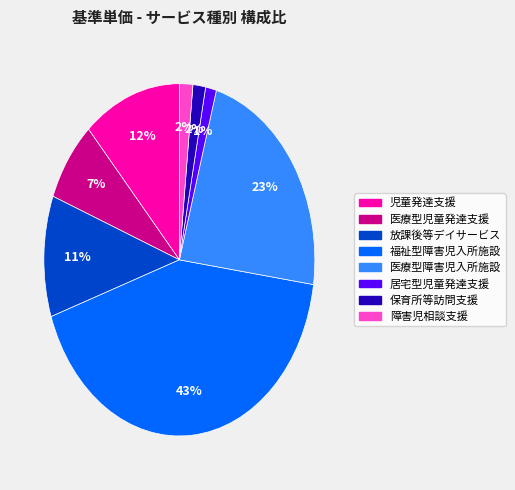

Is 障害児相談支援 the majority of the pie?

No